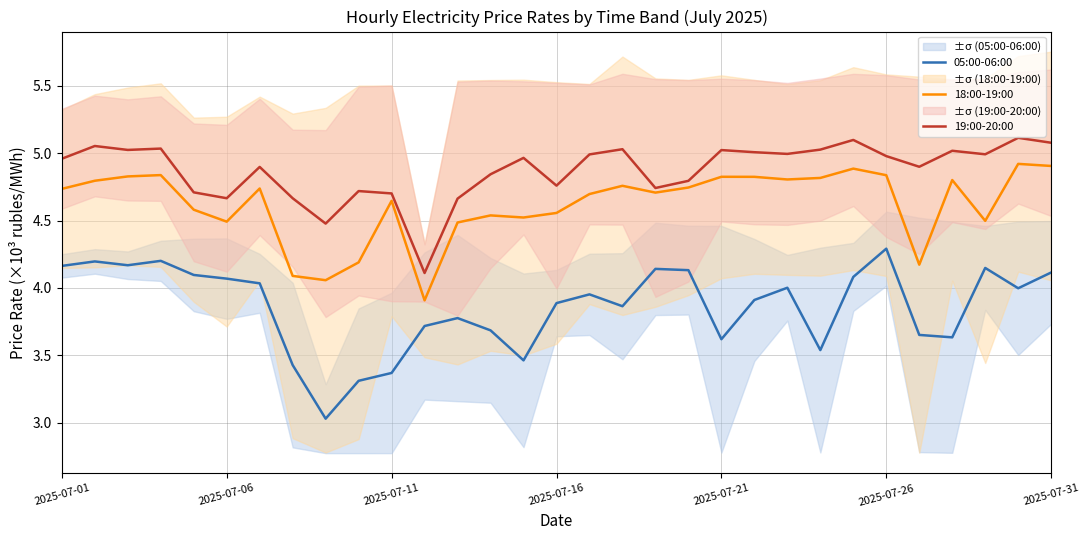

Is it true that 05:00-06:00 equals 3.7 at 13?

True